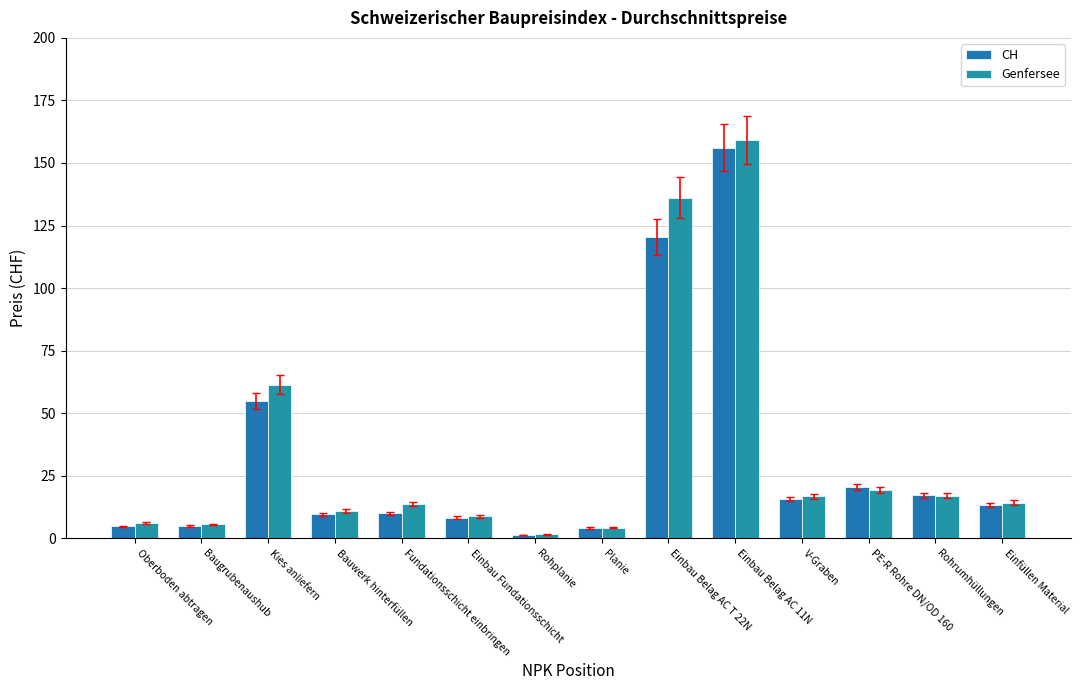

At Oberboden abtragen, list the series in order from largest to smallest.

Genfersee, CH